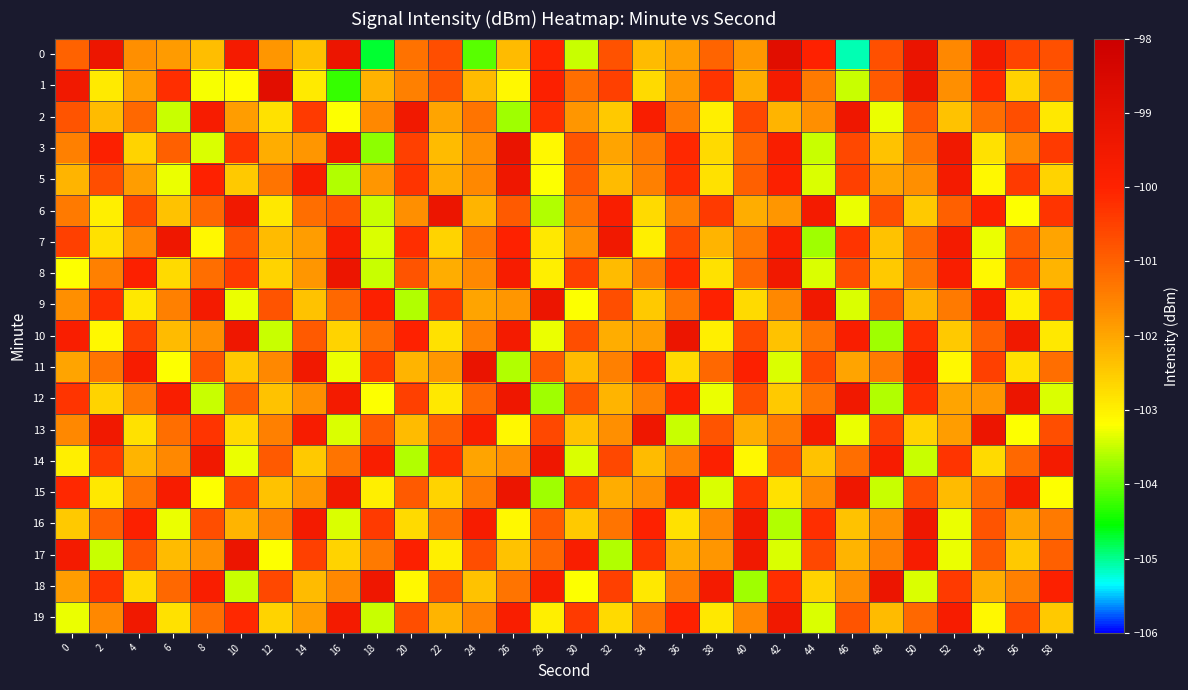

What is the minimum value shown in the chart?

-105.1